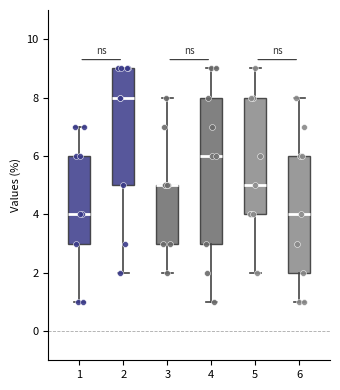

Where does the lower whisker of the box at x = 1 end on the y-axis? The values are not printed on the chart, so give them approximately, as read against the axis.

1